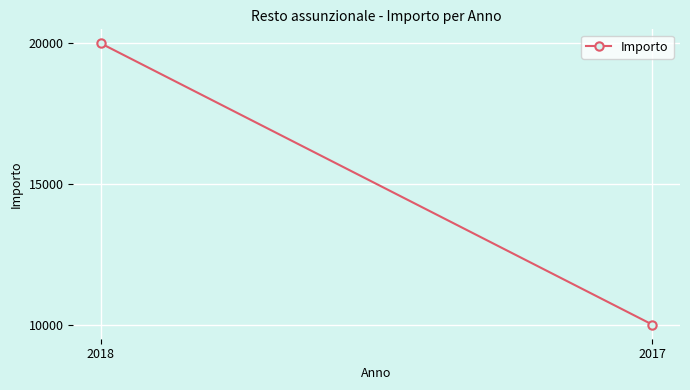

Reading left to right, extract all data points from this chart.

2018=20000	2017=10000